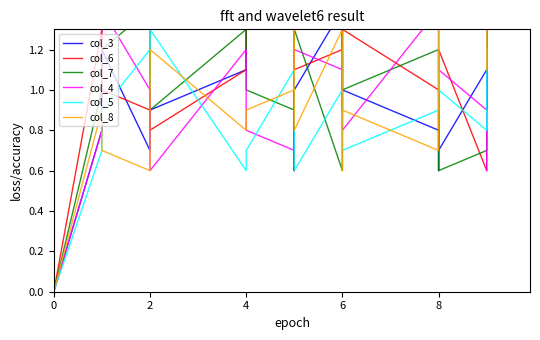

Which series has the largest total across all categories?

col_3